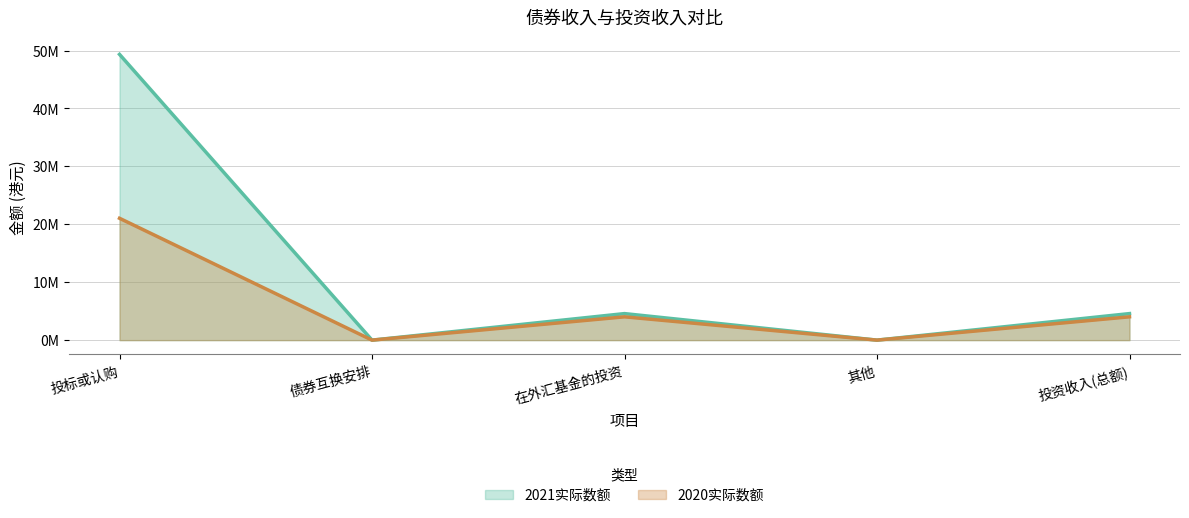

Reading left to right, transcribe all the data shown in this chart.

2021实际数额: 49340969	0	4580796	269	4581065
2020实际数额: 21038820	0	4024289	1470	4025759